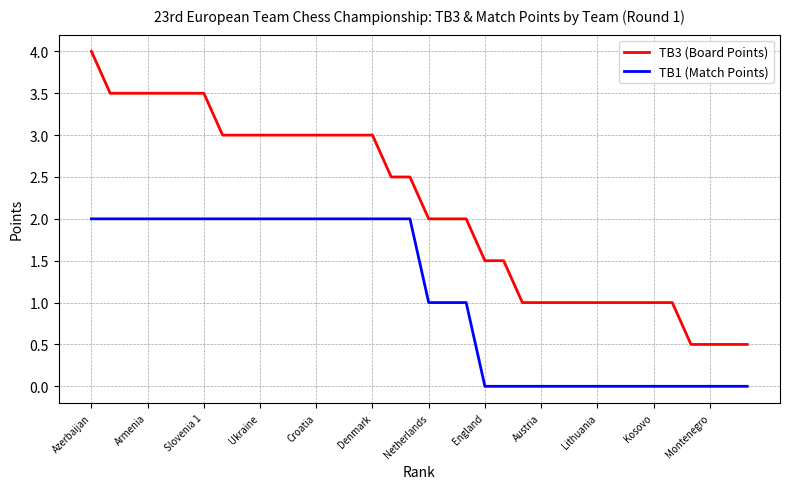

What is the greatest value displayed?

4.0